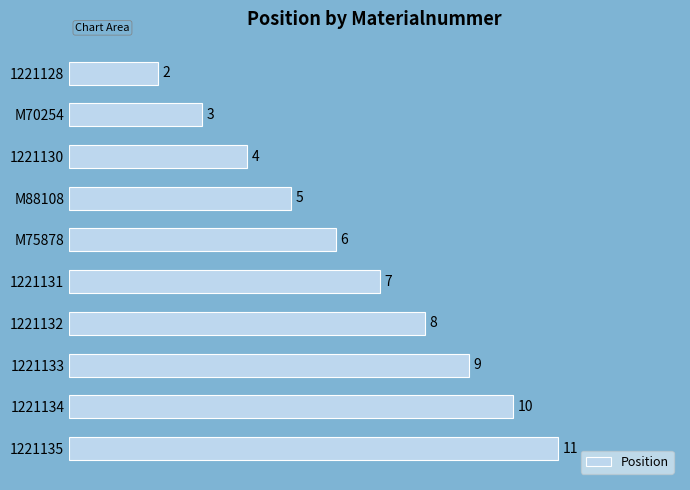

True or false: the data shows 6 at M75878.

True